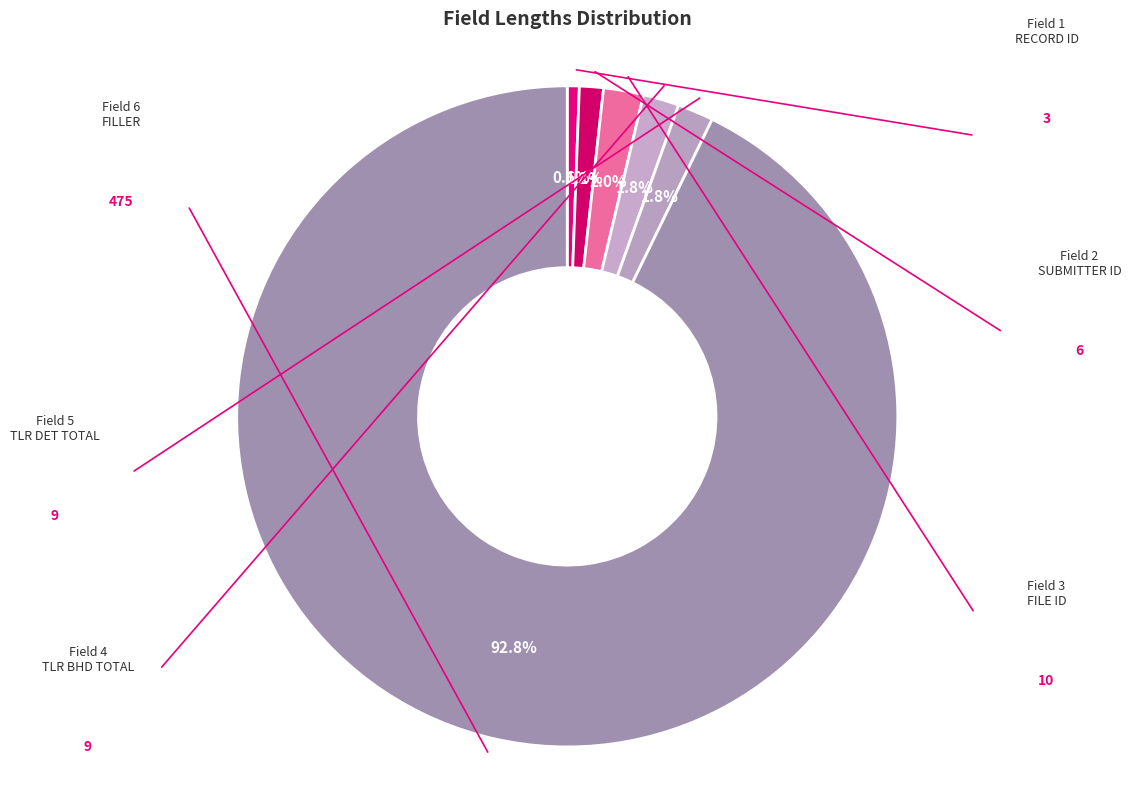

How many segments does this pie chart have?

6